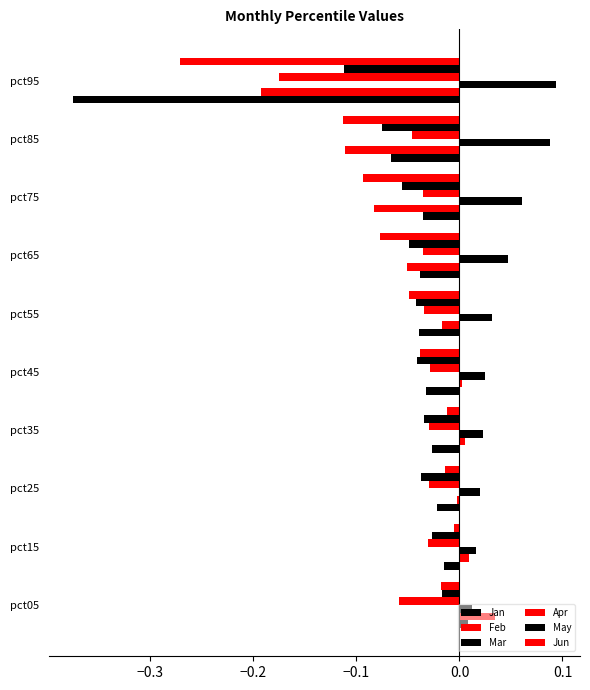

How many categories are shown in the chart?

10